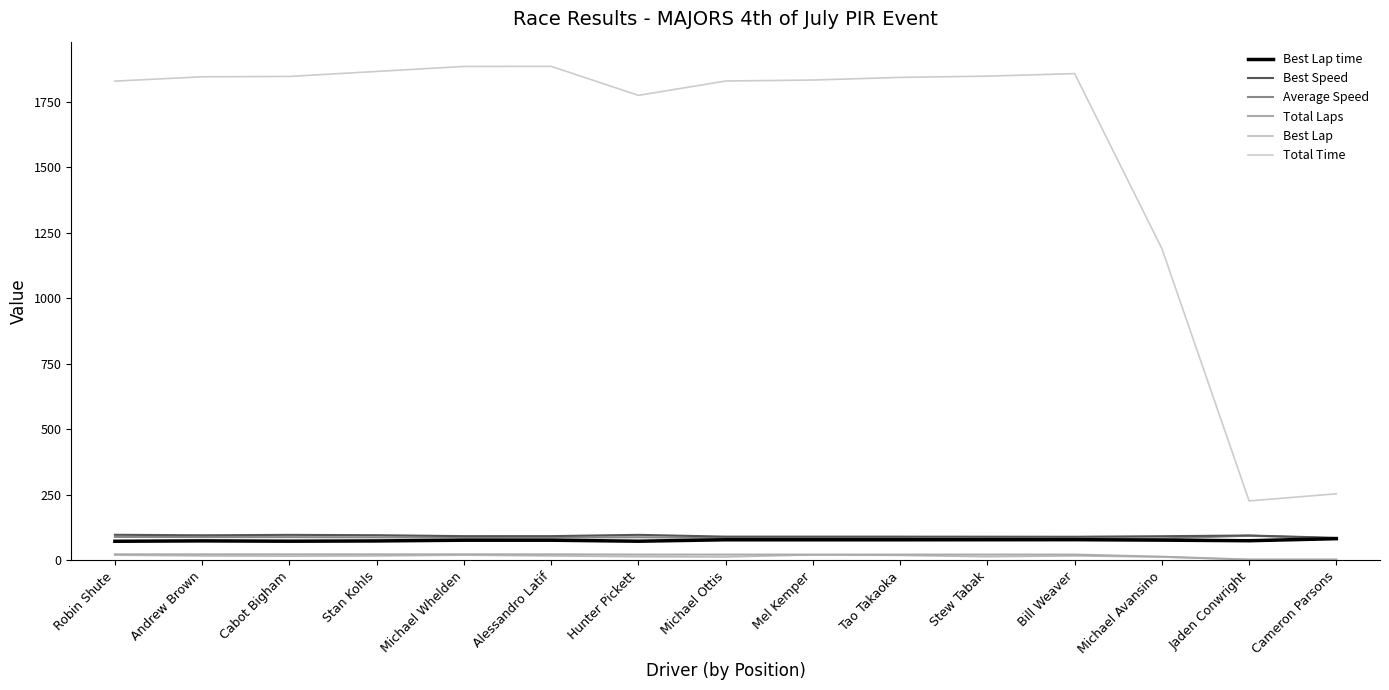

How many lines are shown in the chart?

6